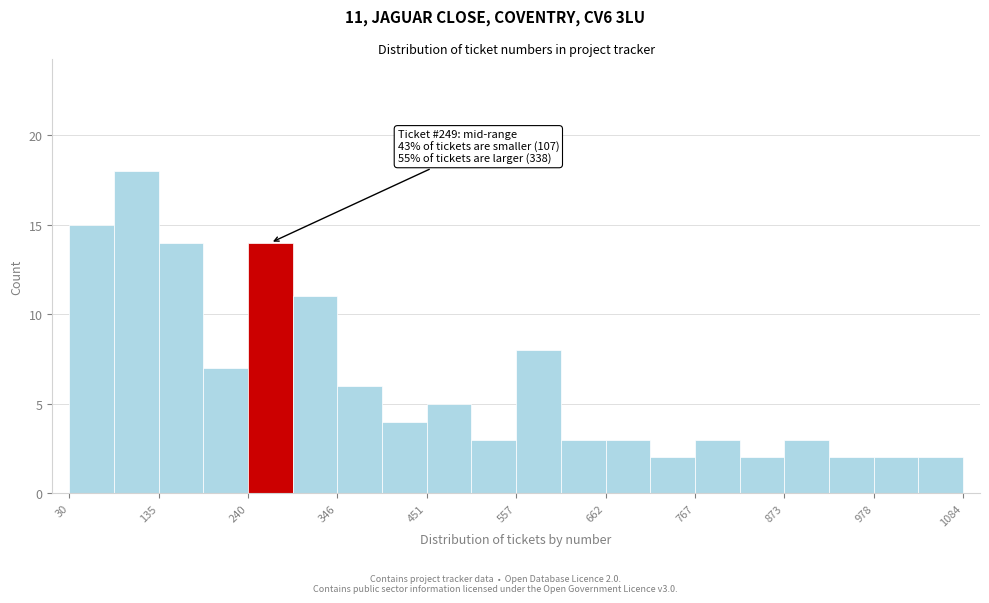

Read against the x-axis, roughly where is the centre of the tallest bar?

100